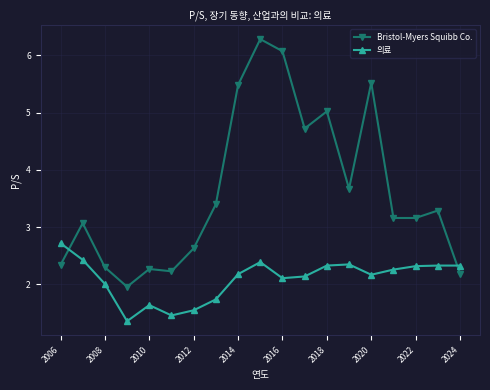

Which series has the largest total across all categories?

Bristol-Myers Squibb Co.